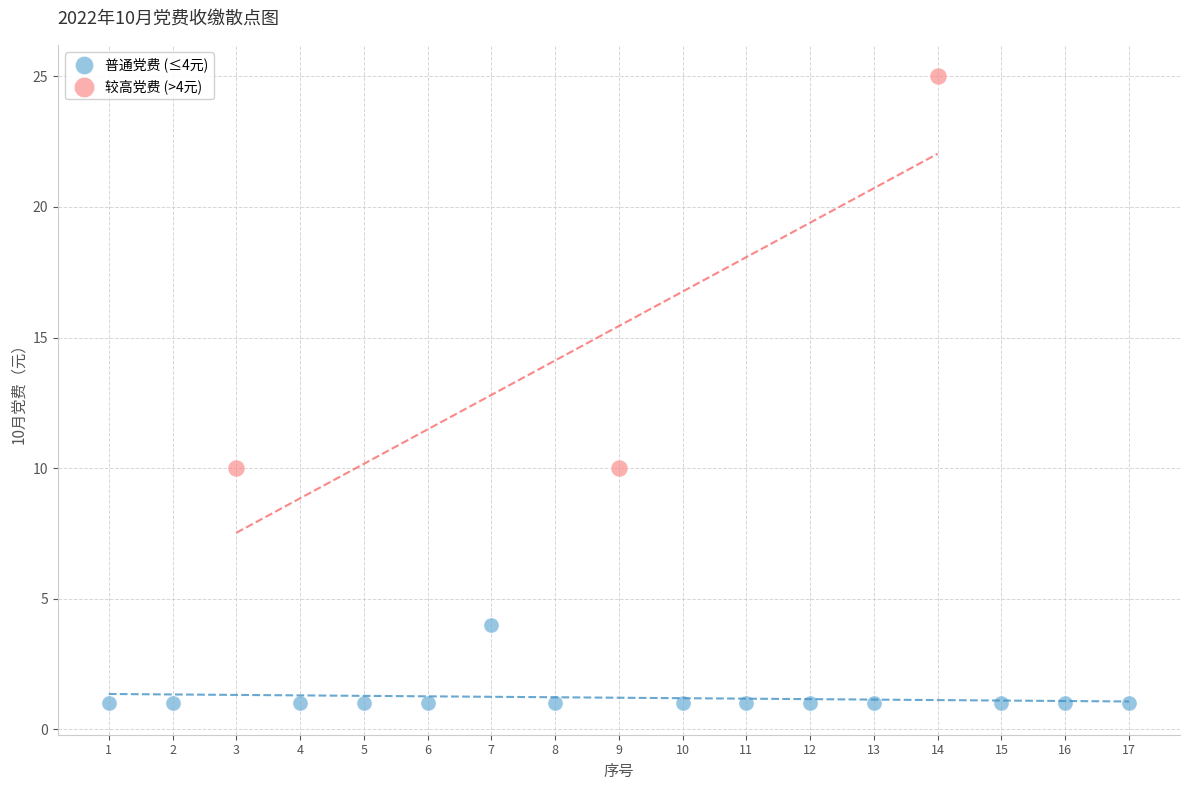

Which series has the largest Y range (max minus min)?

较高党费 (>4元)